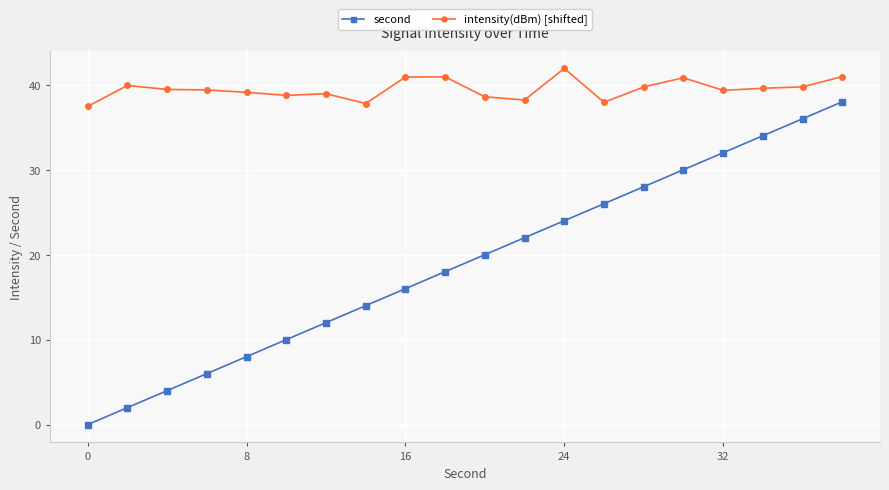

True or false: second and intensity(dBm) [shifted] cross at least once.

False